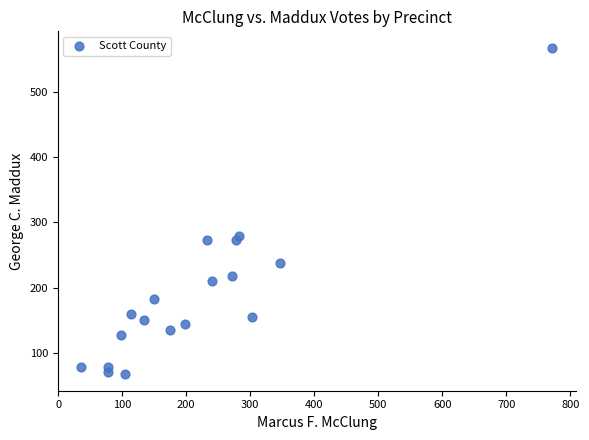

What is the range of X values (max minus min)?

736